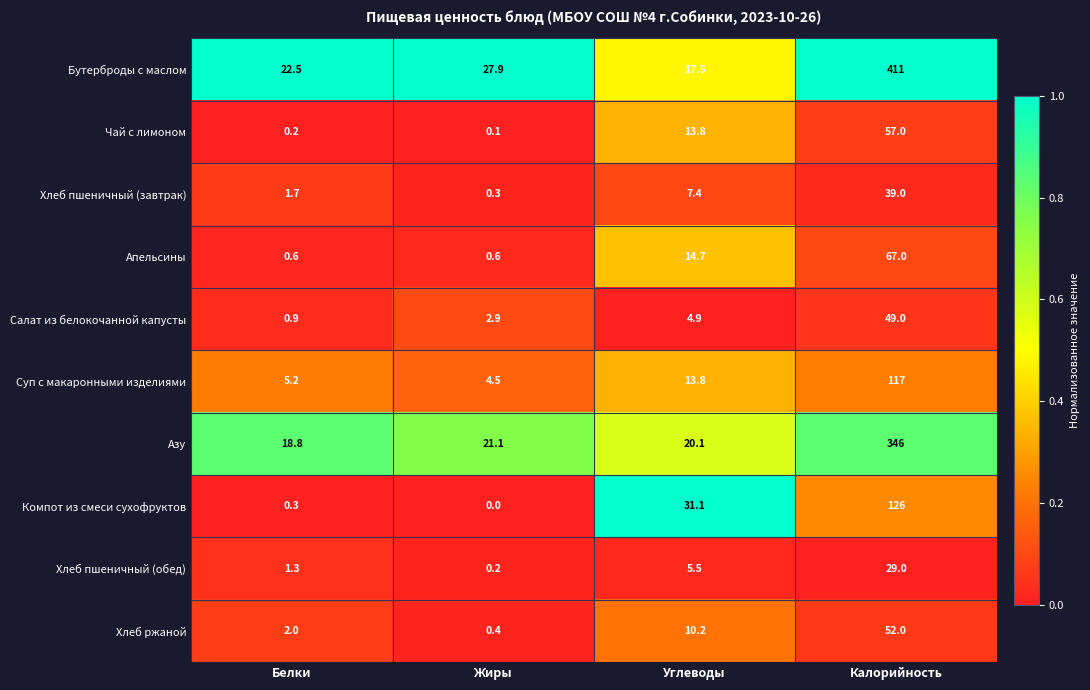

Where is Азу nearest to the value 182?

Жиры